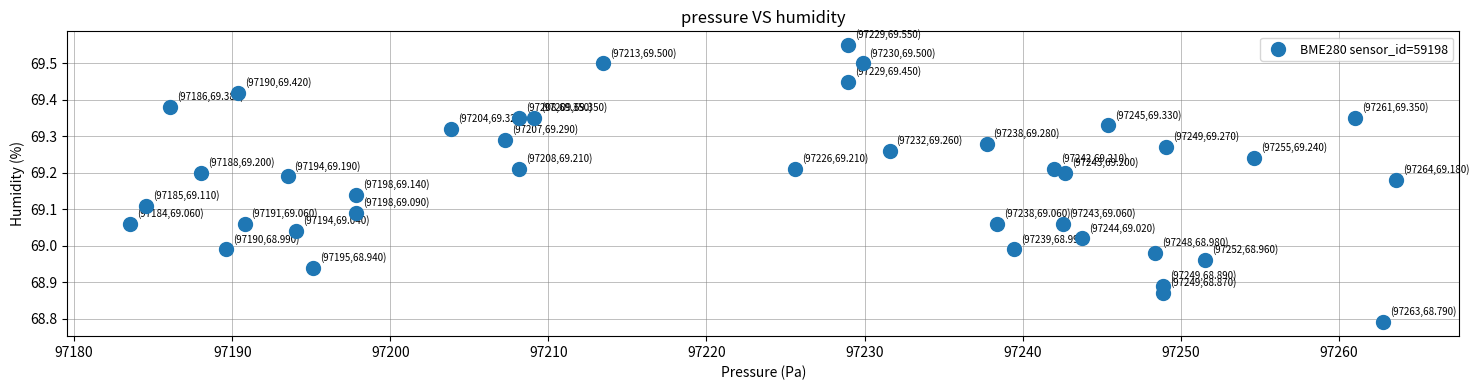

What is the range of Y values (max minus min)?

0.8